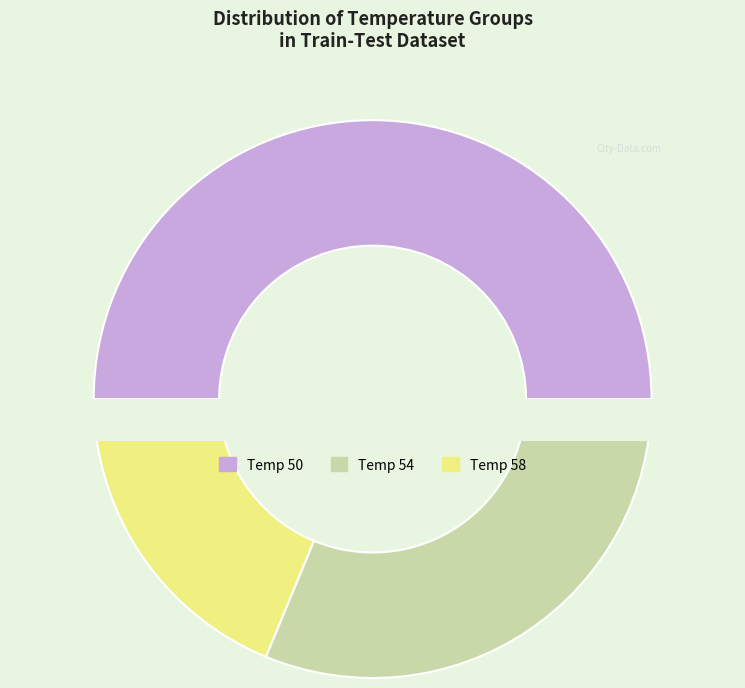

What is the change in value from 50 to 54?

-3